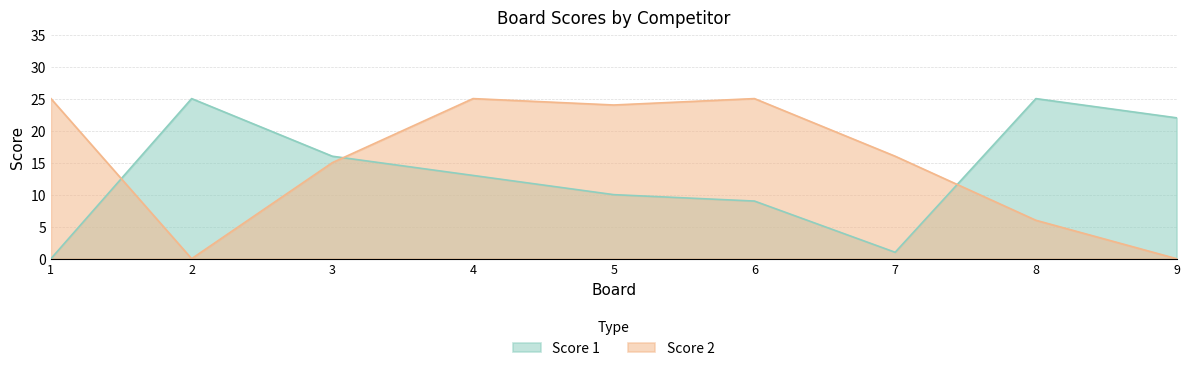

Rank the series at 1 from highest to lowest value.

Score 2, Score 1